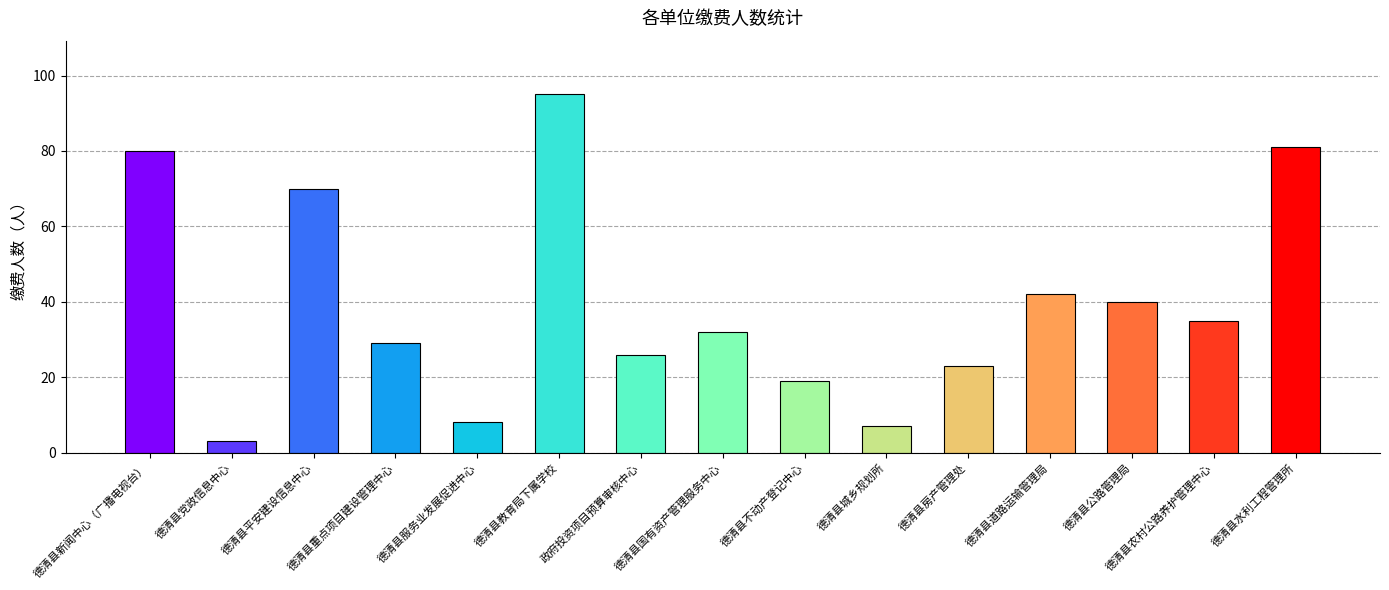

Does the chart contain stacked bars?

No